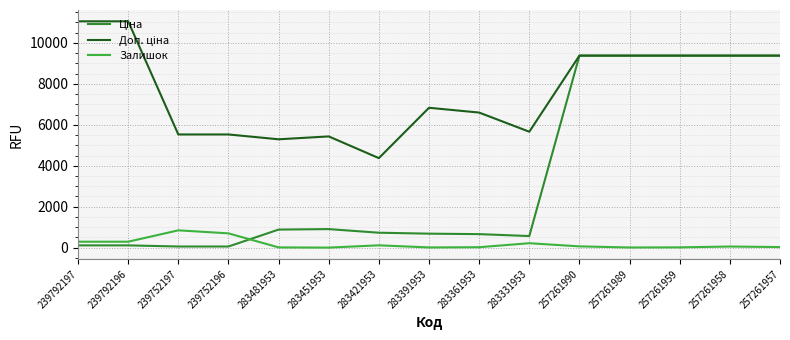

What is the spread (max minus min) of values at 257261957?

9351.3